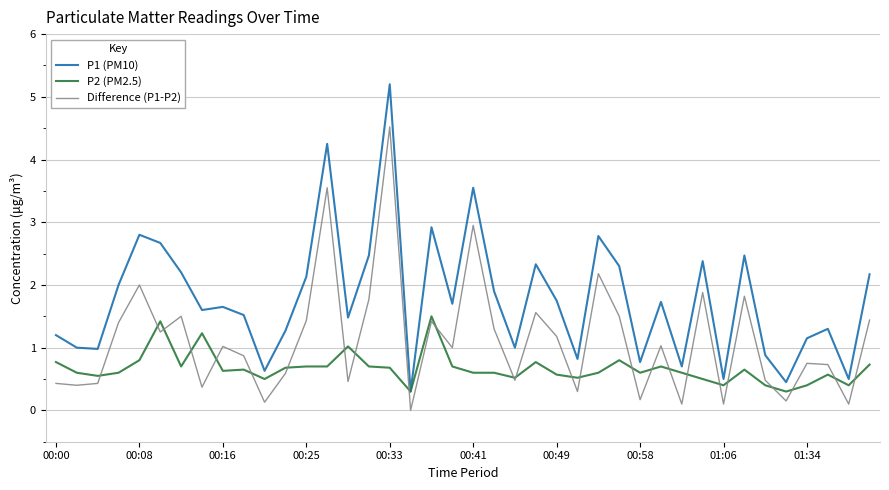

Does the chart have visible grid lines?

Yes